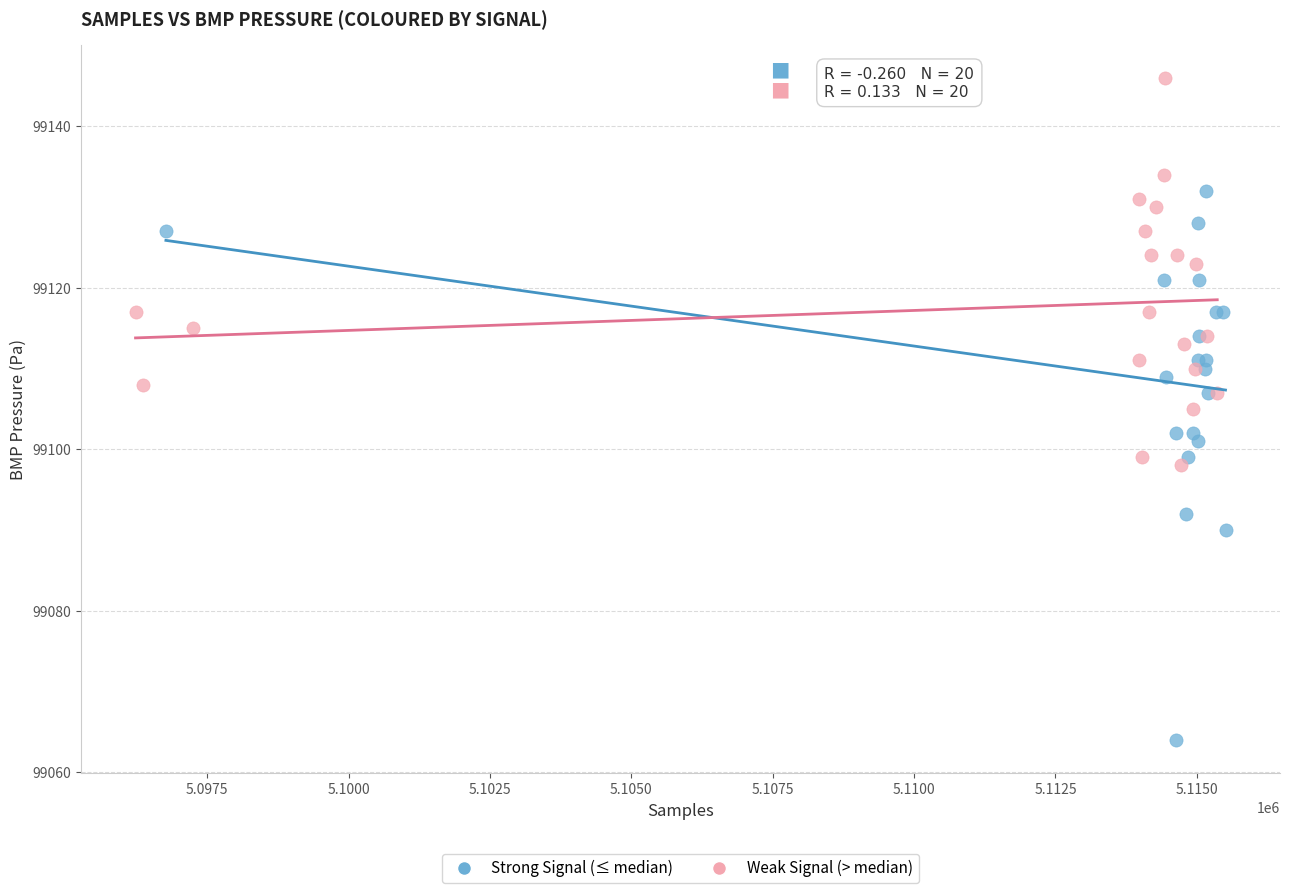

Which series contains the lowest Y value?

Strong Signal (≤ median)